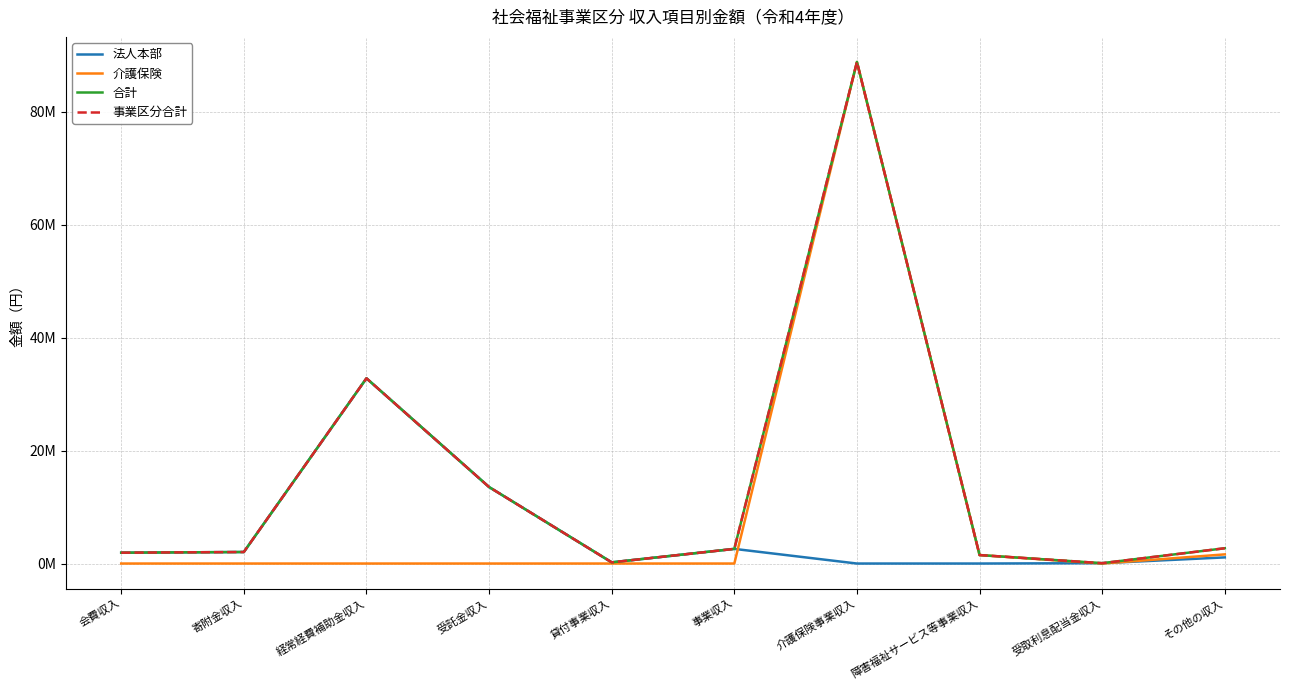

What is the label of the 6th point from the left?

事業収入